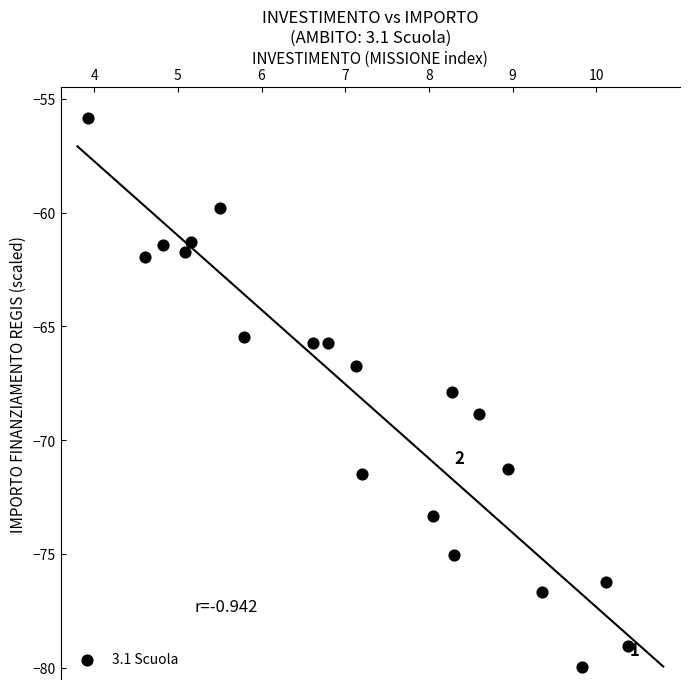

What is the range of Y values (max minus min)?

24.1